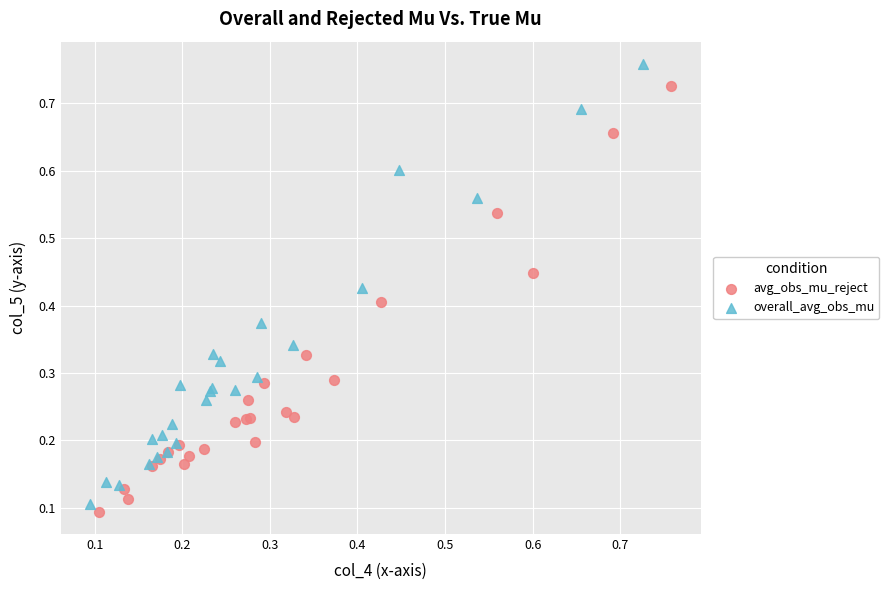

Which series contains the highest Y value?

overall_avg_obs_mu